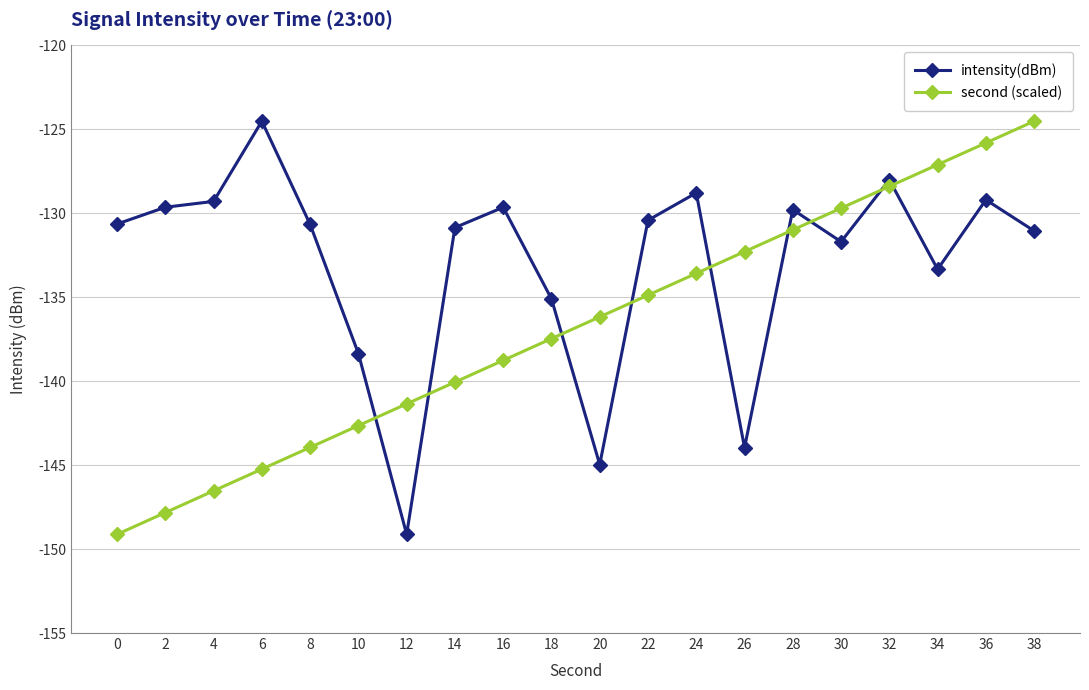

Between 22 and 24, which series saw the biggest shift?

intensity(dBm)